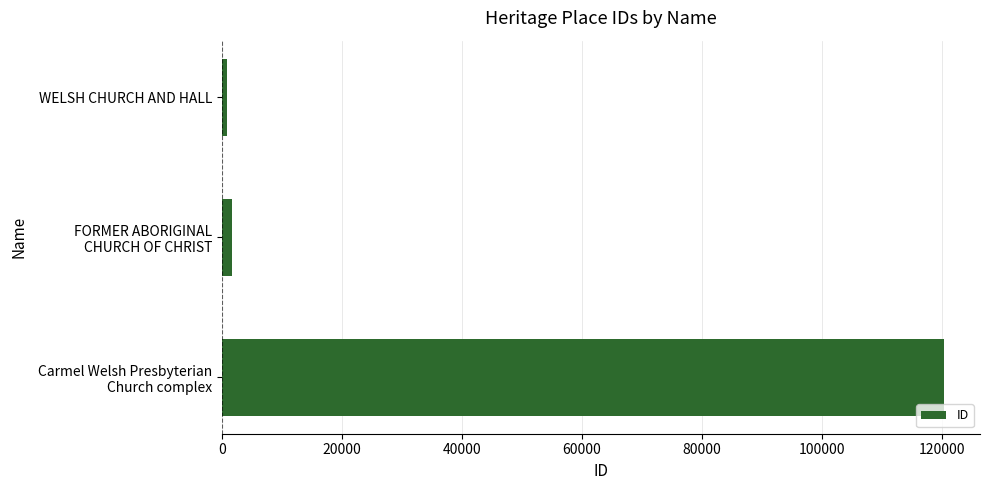

What is the maximum value shown in the chart?

120333